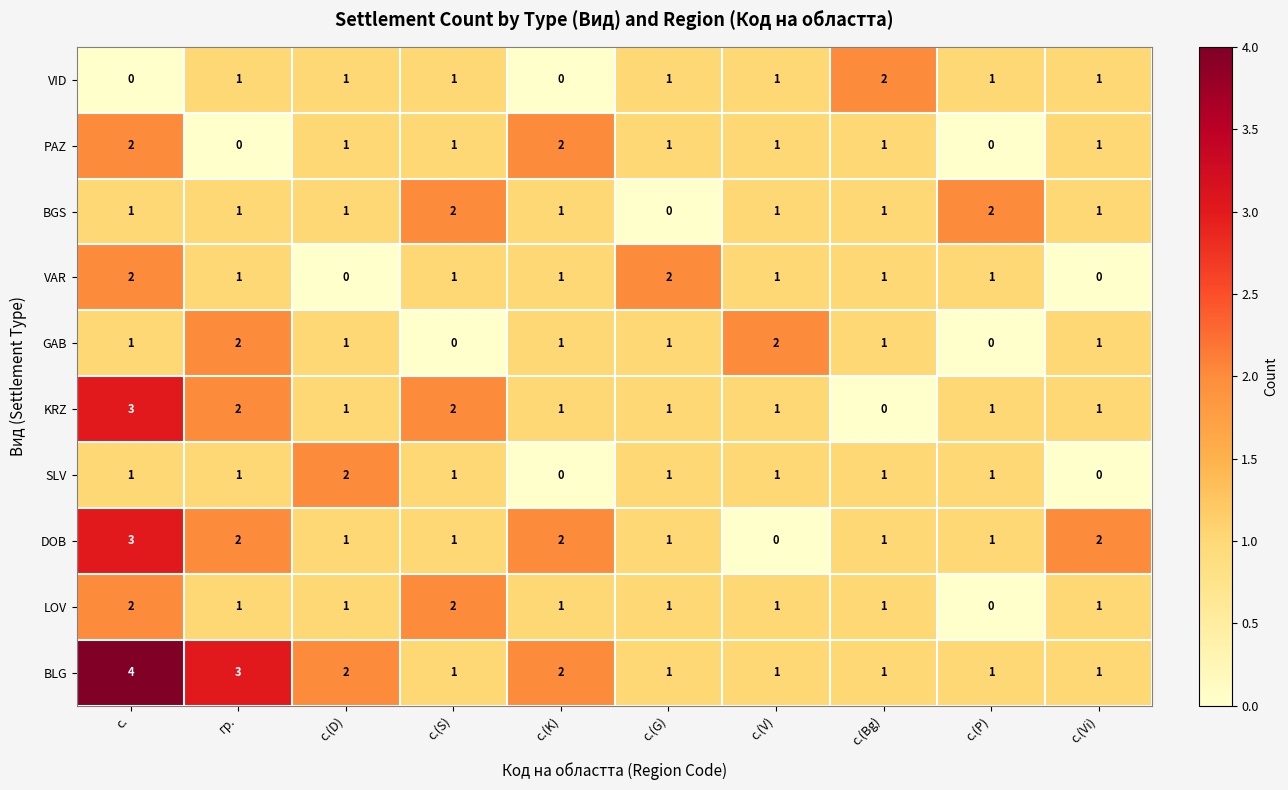

What is the sum of all SLV values?

9